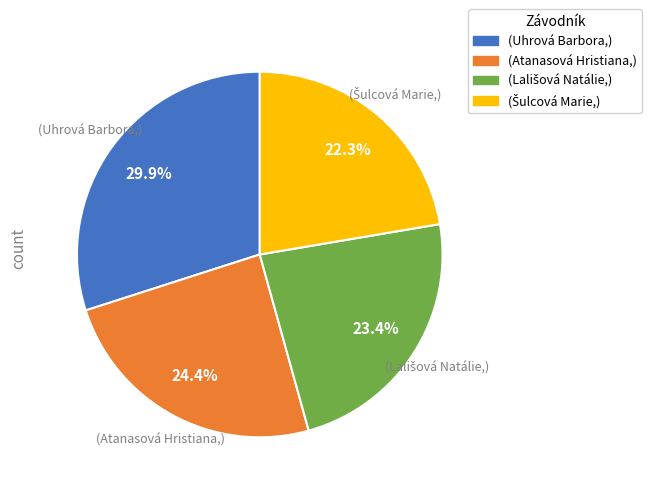

Is there a majority slice in this chart?

No